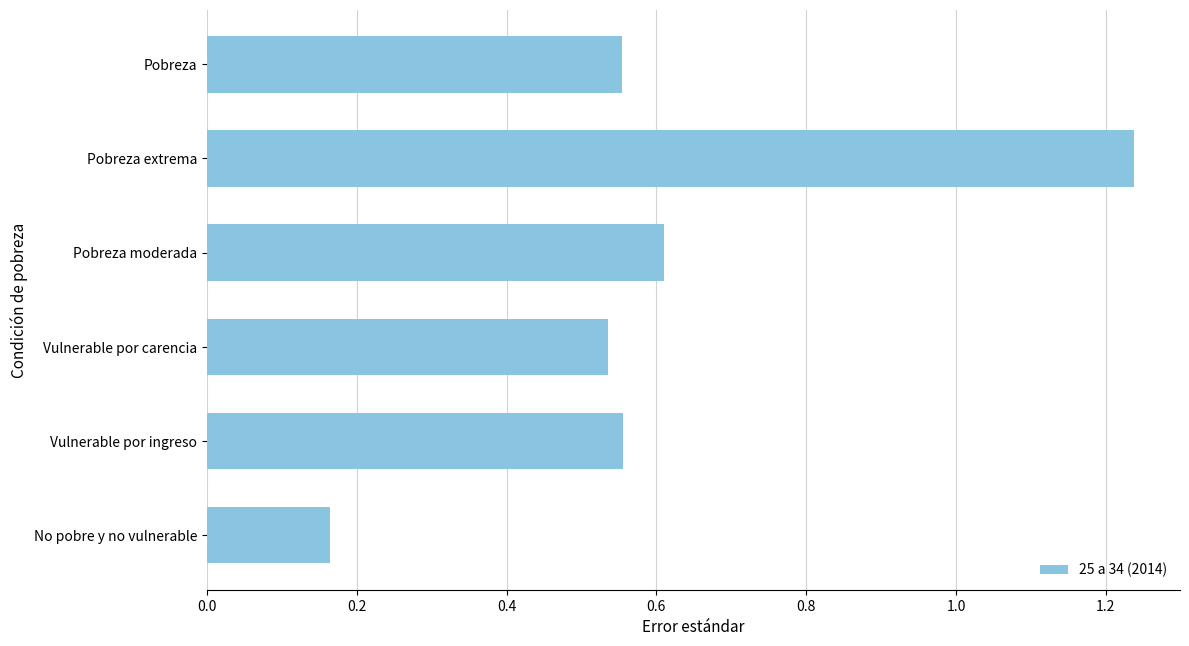

How many values are between 0 and 1?

5